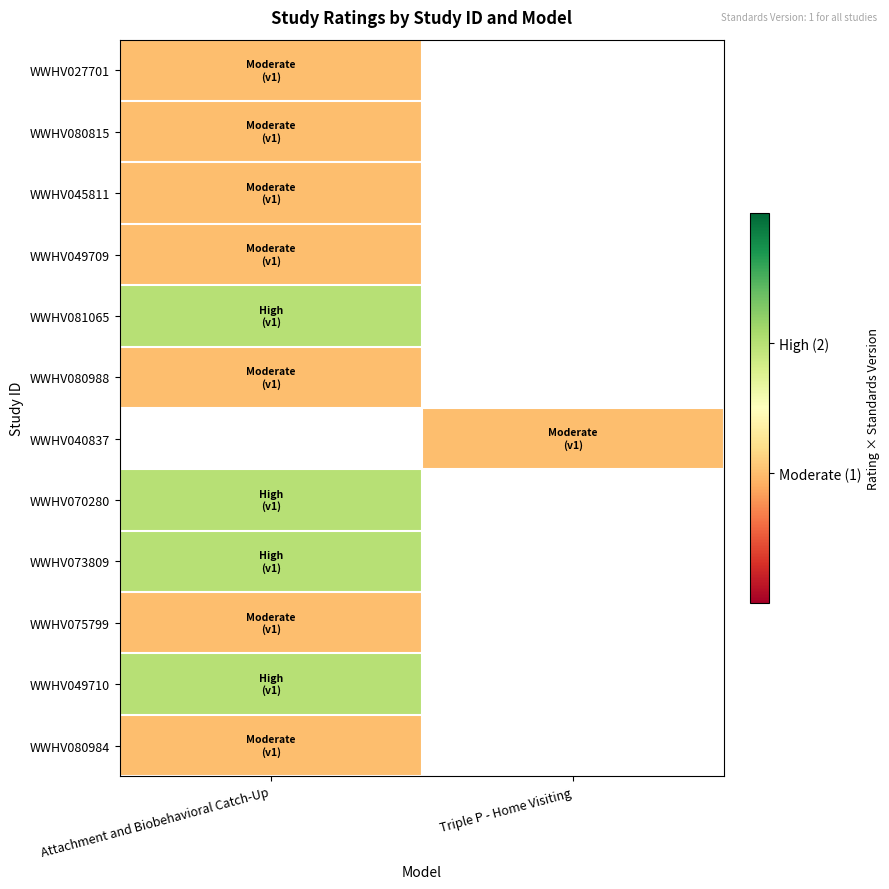

At how many categories does at least one series exceed 1?

1